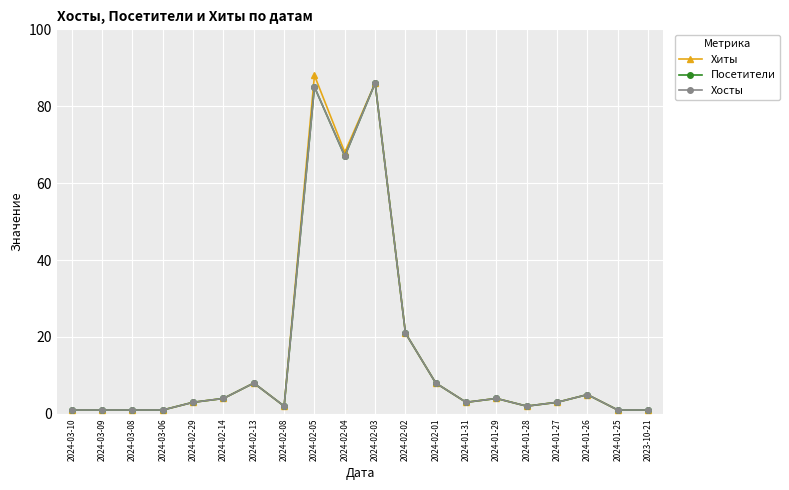

What is the value of the Посетители point at the 15th from the left?

4